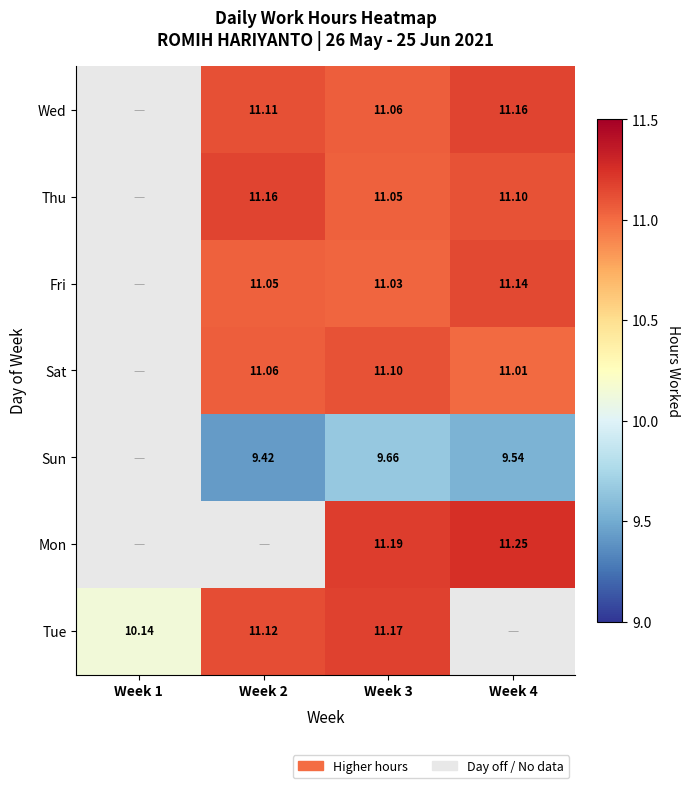

Between Week 4 and Week 3, which is larger?

Week 4